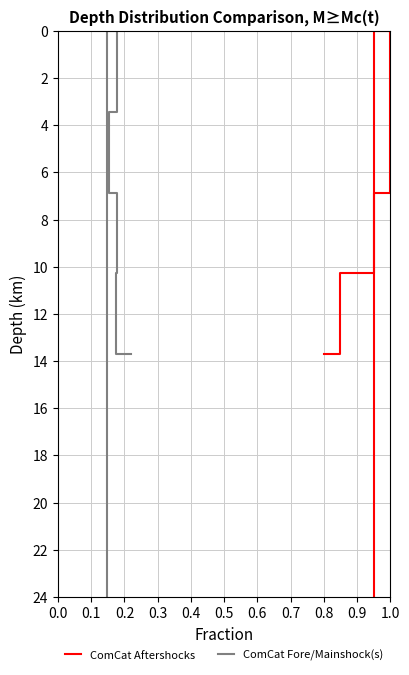

What is the value of the ComCat Aftershocks point at the 6th from the left?

24.0